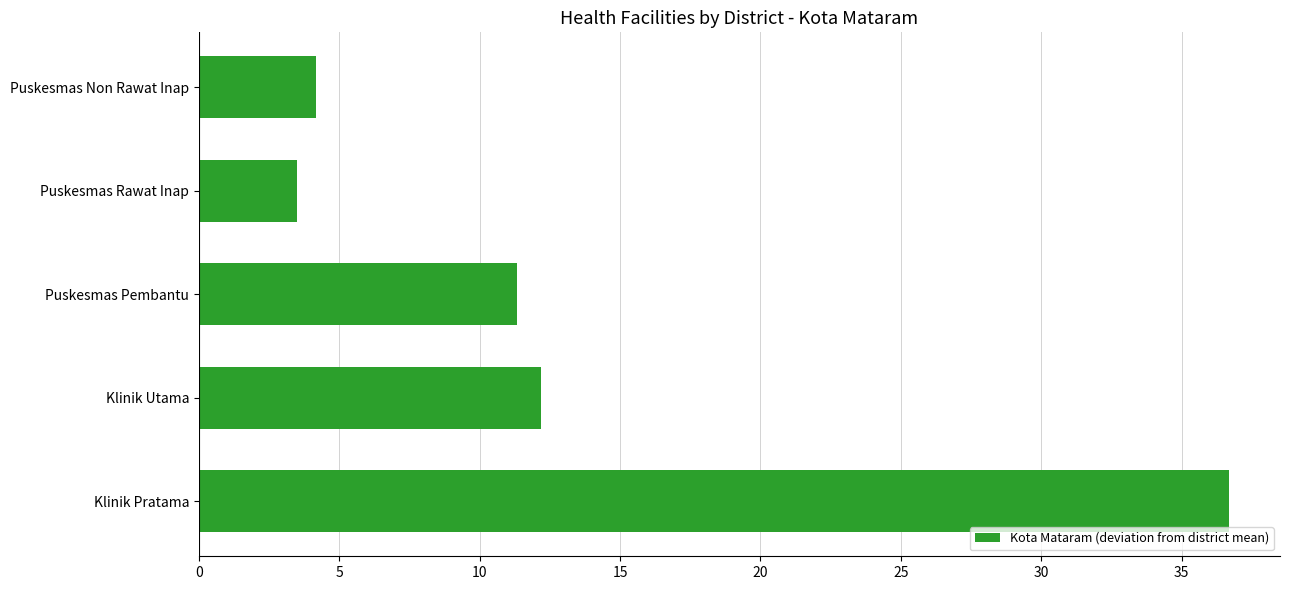

List the labels in order of value, largest first.

Klinik Pratama, Klinik Utama, Puskesmas Pembantu, Puskesmas Non Rawat Inap, Puskesmas Rawat Inap